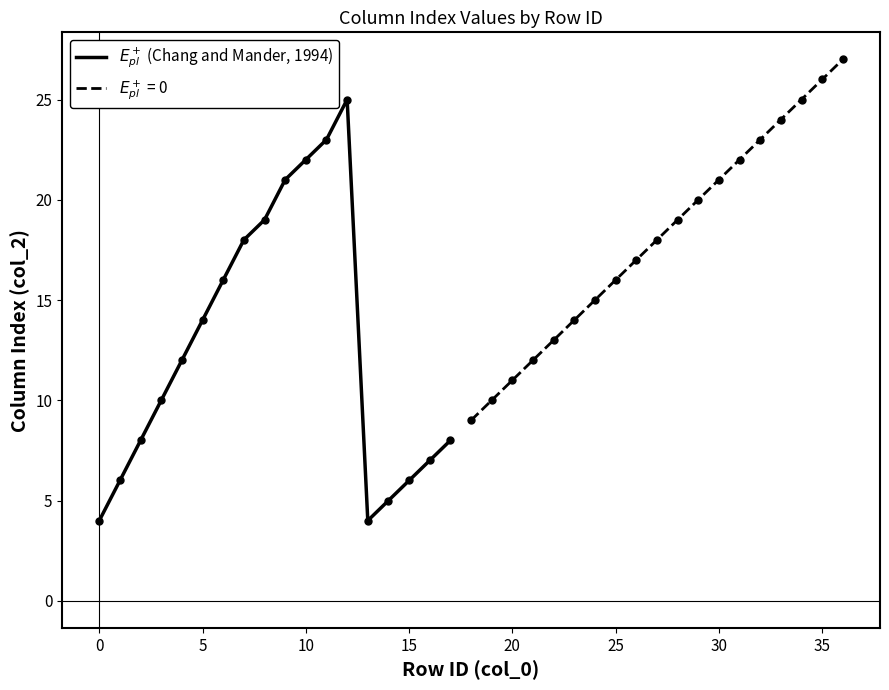

How many values are below 12?

9